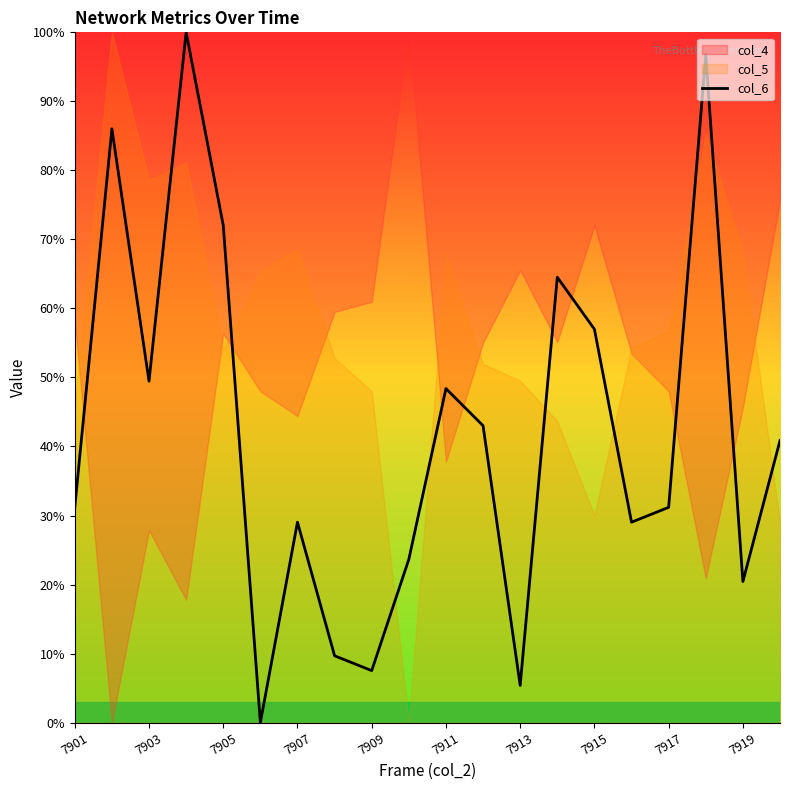

The value of col_6 at 7919 is 32.8. True or false?

False